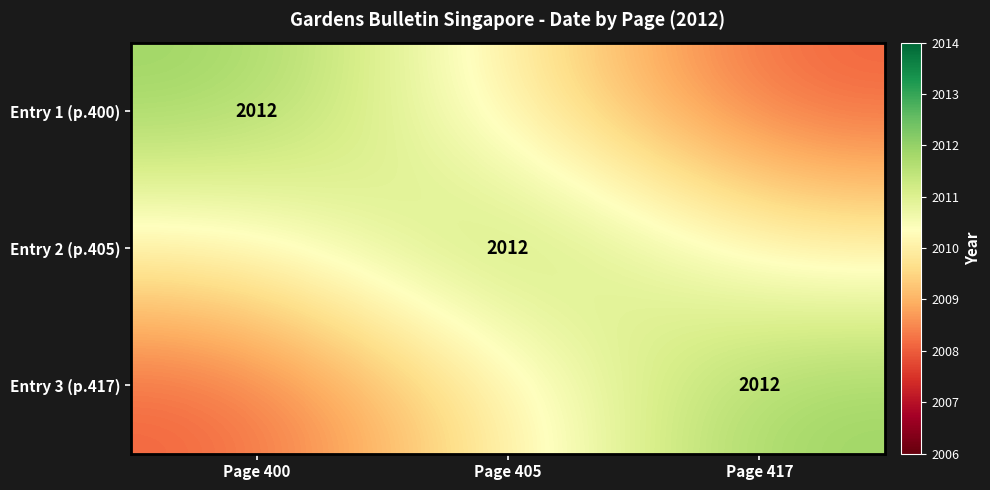

Is it true that Entry 3 (p.417) equals 2012 at Page 417?

True